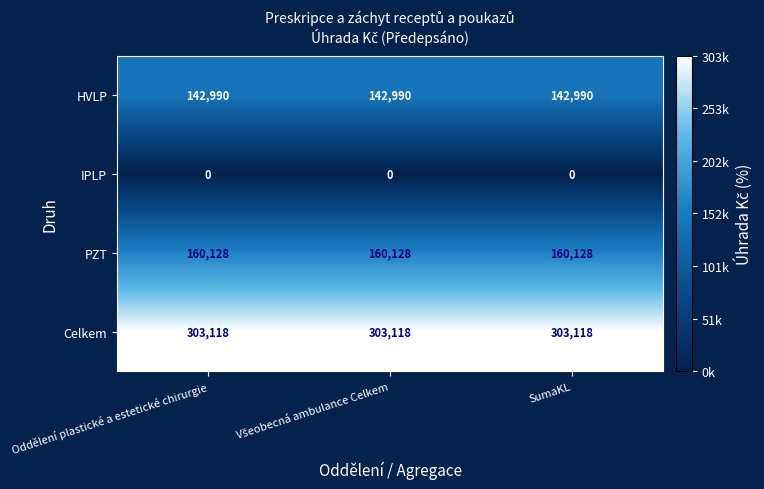

Is the value of IPLP at SumaKL greater than the value of HVLP at SumaKL?

No